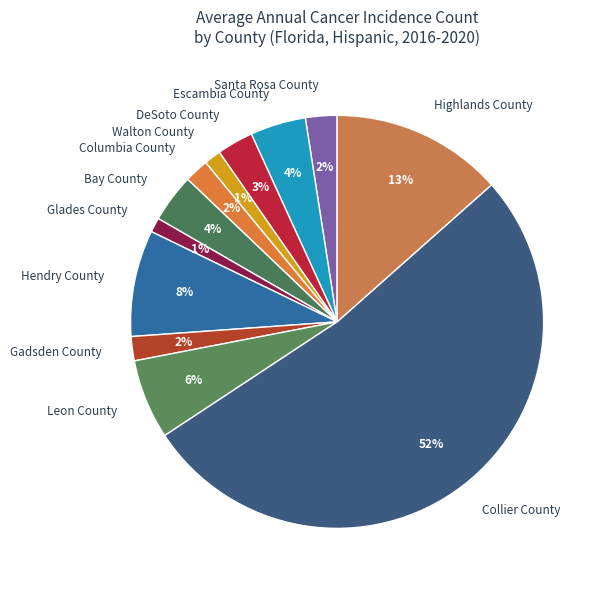

Which slice is the largest?

Collier County